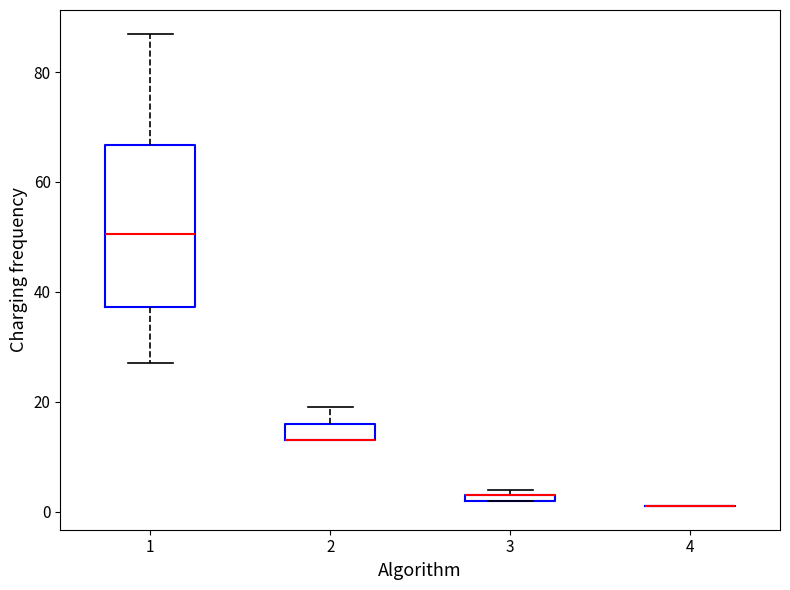

Where does the upper whisker of the box at x = 1 end on the y-axis? The values are not printed on the chart, so give them approximately, as read against the axis.

88